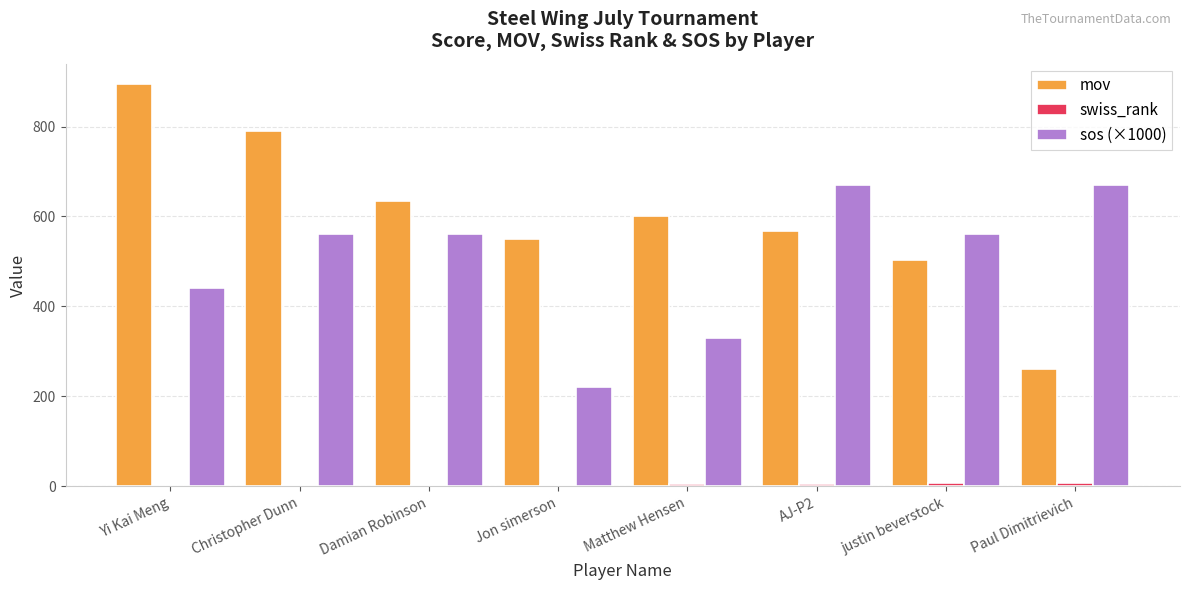

What is the maximum value shown in the chart?

895